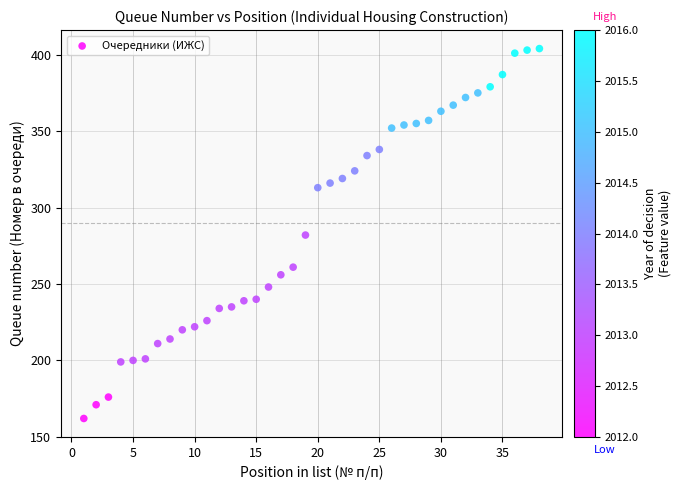

What is the range of X values (max minus min)?

37